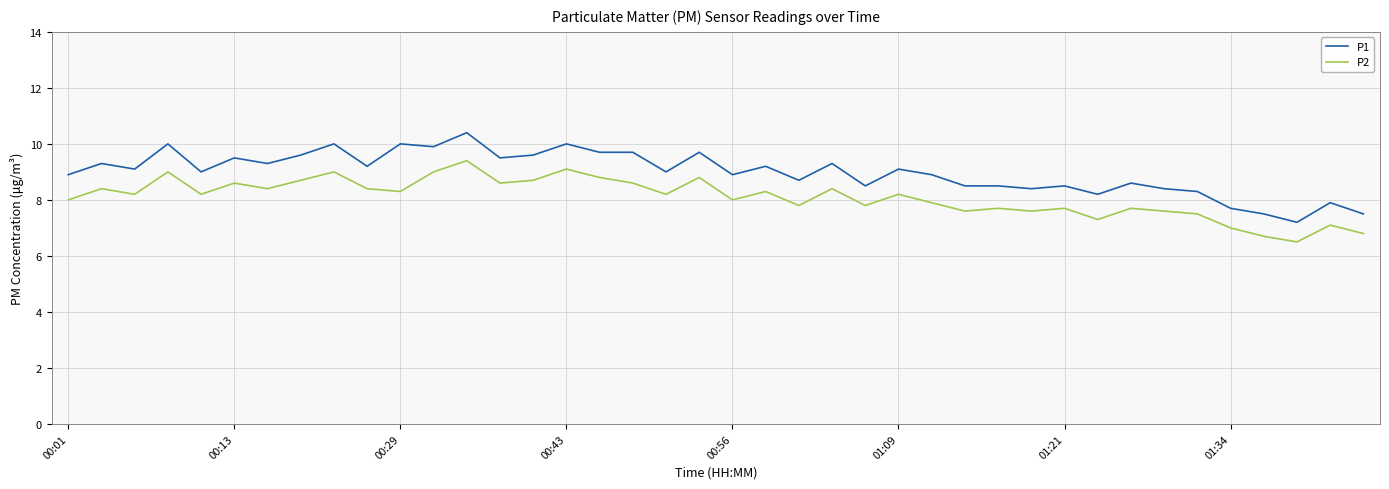

List the series in order of their overall mean, lowest first.

P2, P1